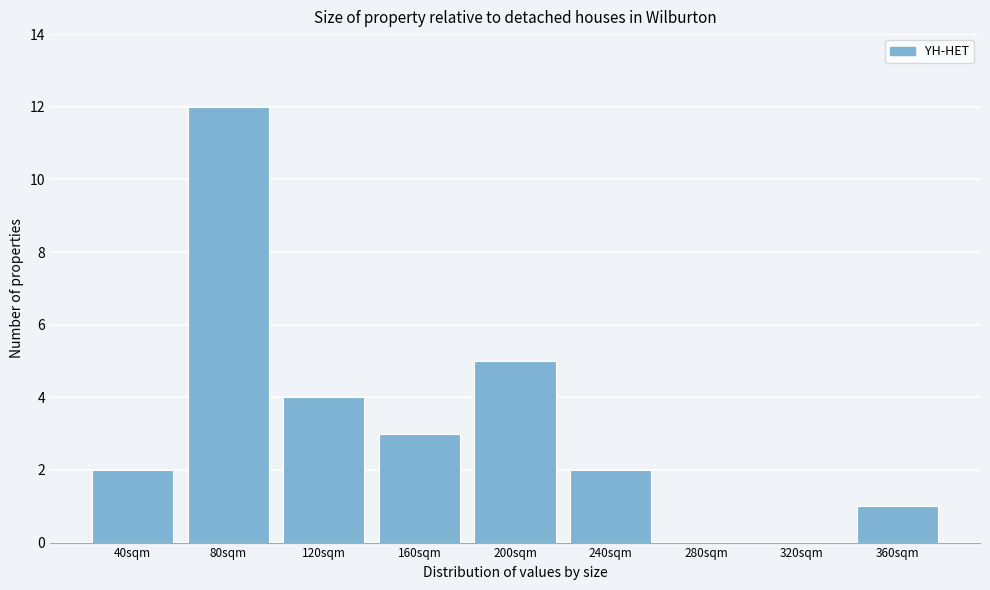

Reading left to right, list all the values displayed in this chart.

40sqm=2	80sqm=12	120sqm=4	160sqm=3	200sqm=5	240sqm=2	280sqm=0	320sqm=0	360sqm=1